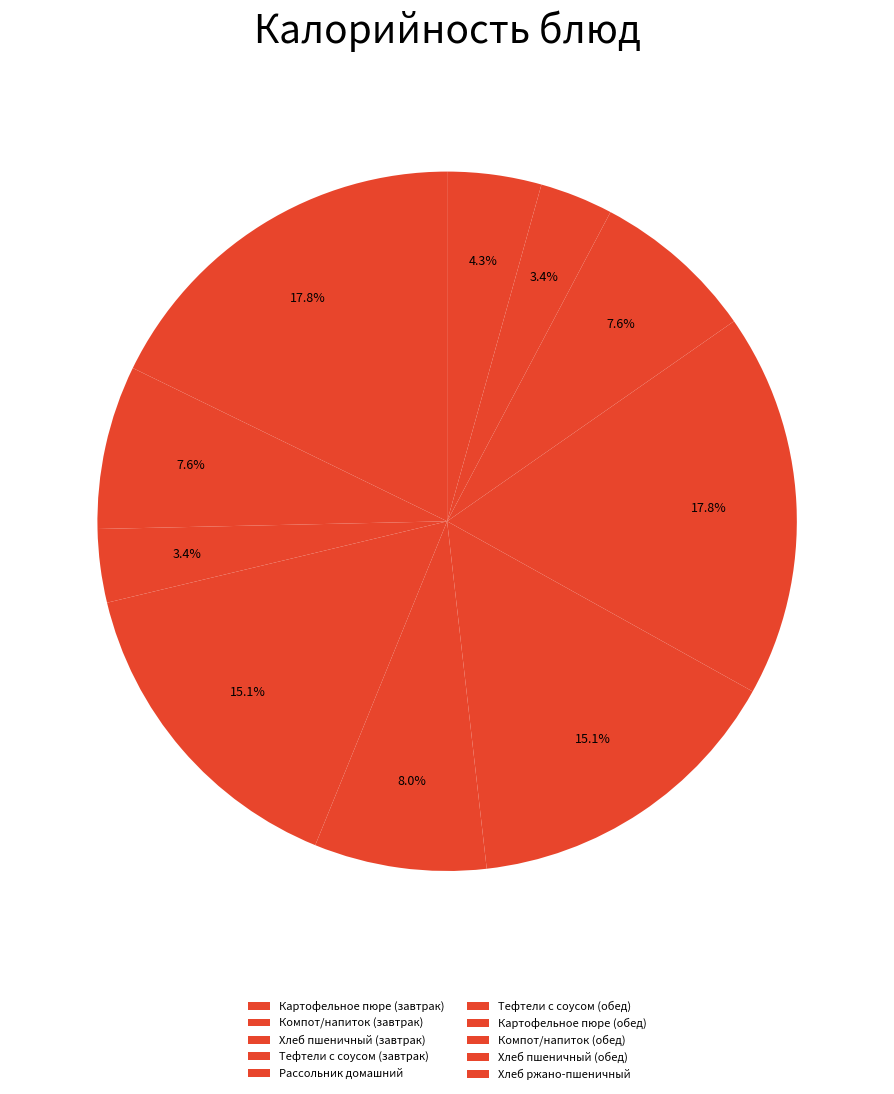

Rank the categories by value from lowest to highest.

Хлеб пшеничный (завтрак), Хлеб пшеничный (обед), Хлеб ржано-пшеничный, Компот/напиток (завтрак), Компот/напиток (обед), Рассольник домашний, Тефтели с соусом (завтрак), Тефтели с соусом (обед), Картофельное пюре (завтрак), Картофельное пюре (обед)